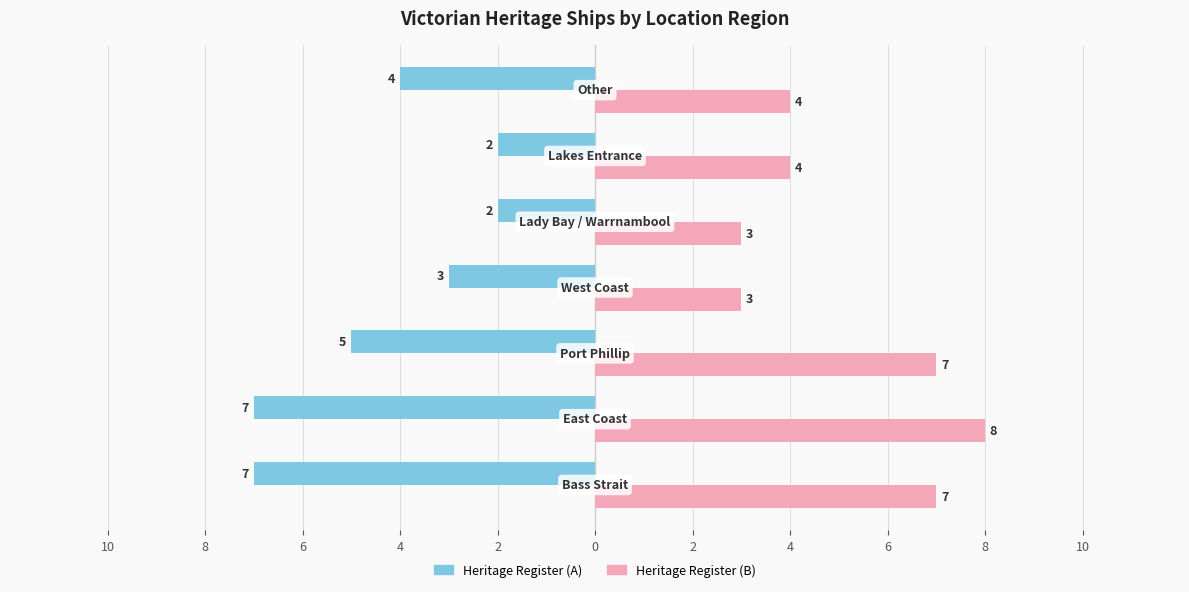

Reading left to right, list all the values displayed in this chart.

Heritage Register (A): 10=-7	8=-7	6=-5	4=-3	2=-2	0=-2	2=-4
Heritage Register (B): 10=7	8=8	6=7	4=3	2=3	0=4	2=4